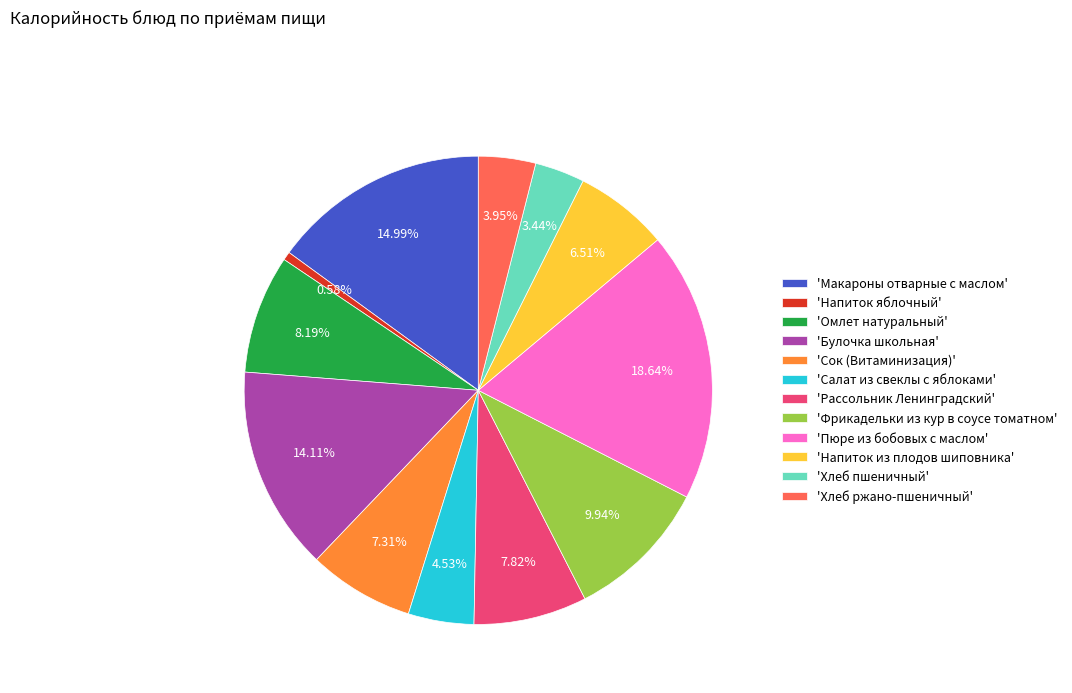

Do 'Напиток яблочный' and 'Салат из свеклы с яблоками' together represent more than half of the pie?

No